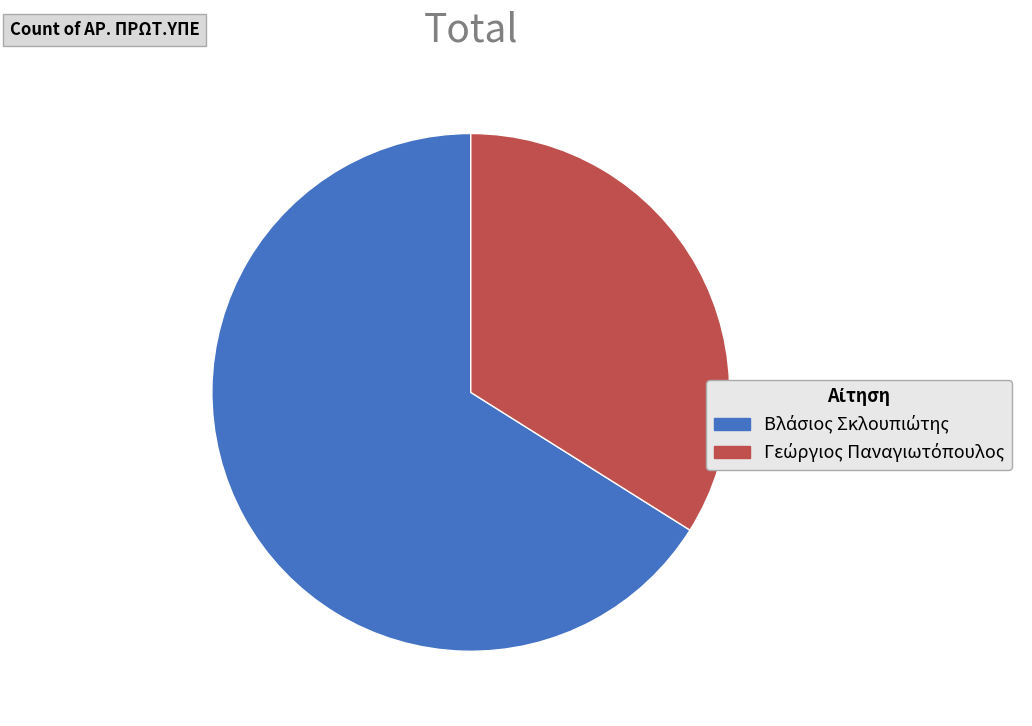

Does any single category account for the majority?

Yes